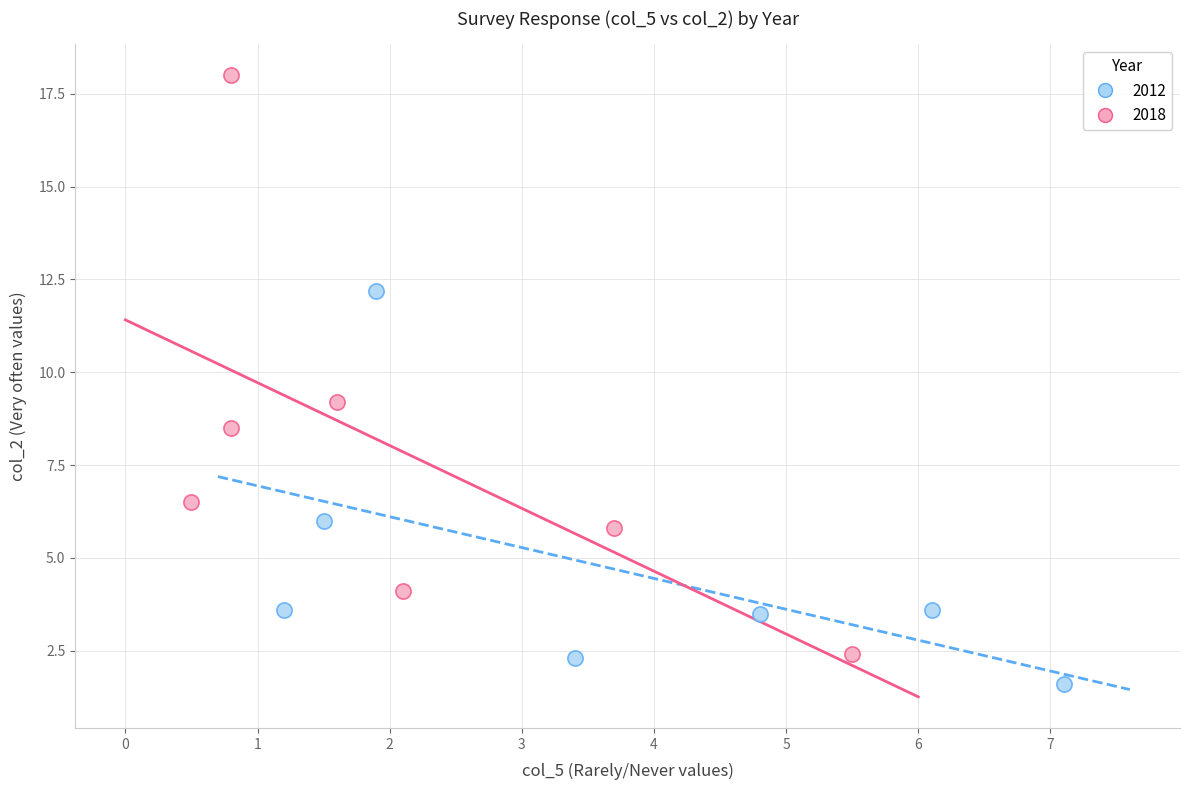

Which series has the widest spread of Y values?

2018